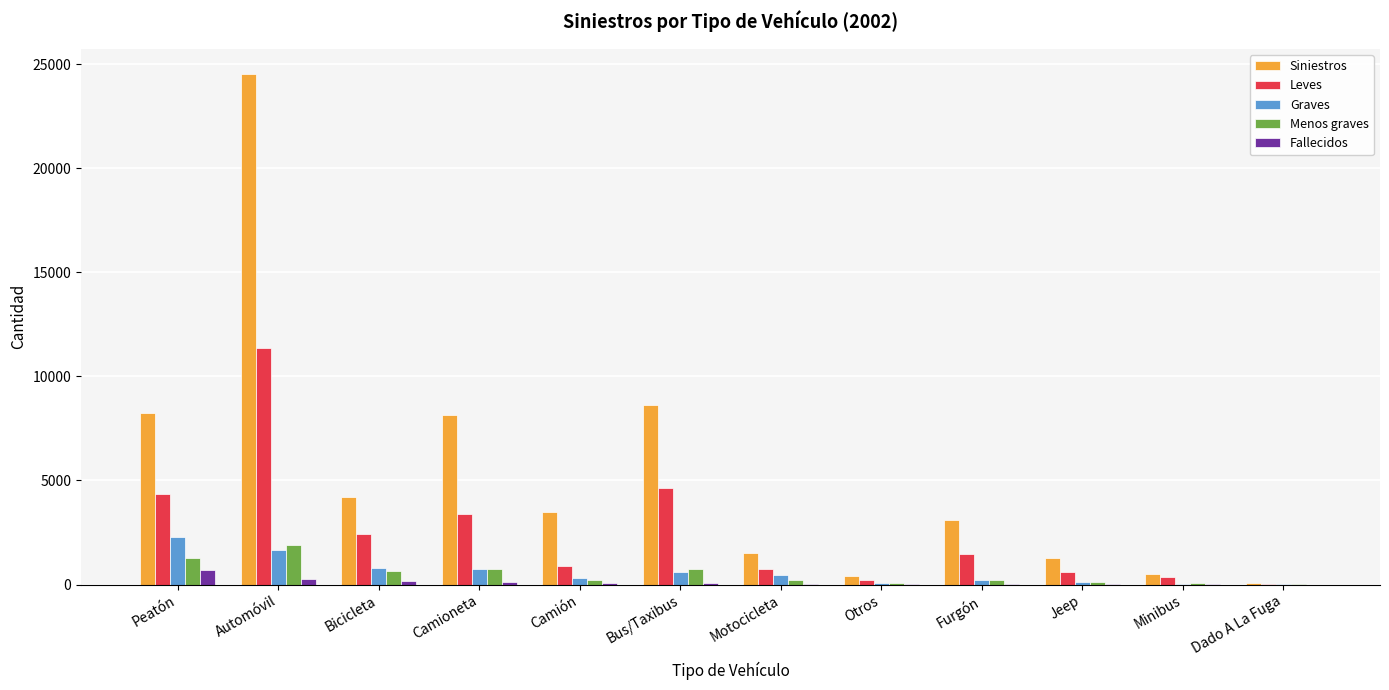

At which category is the sum across all series the highest?

Automóvil